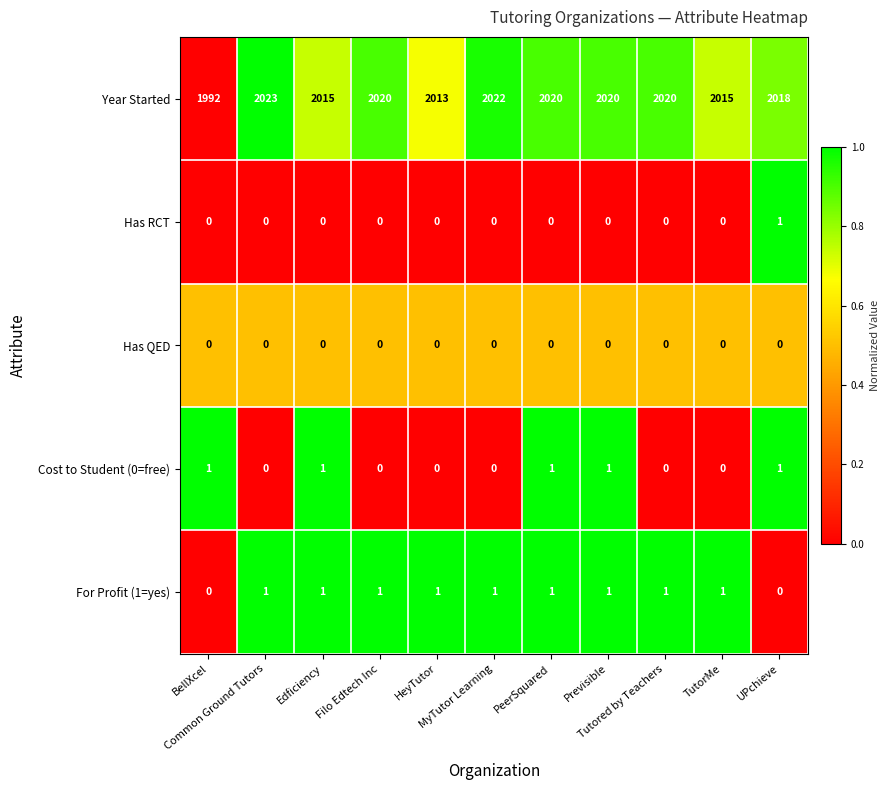

Which series has the widest spread of values?

Year Started